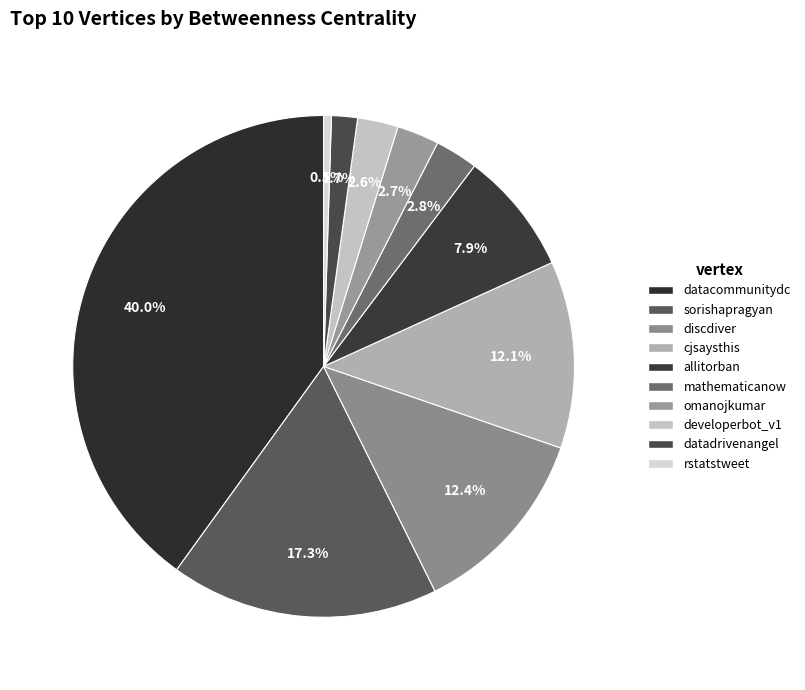

Is it true that datacommunitydc is 30% of the pie?

False